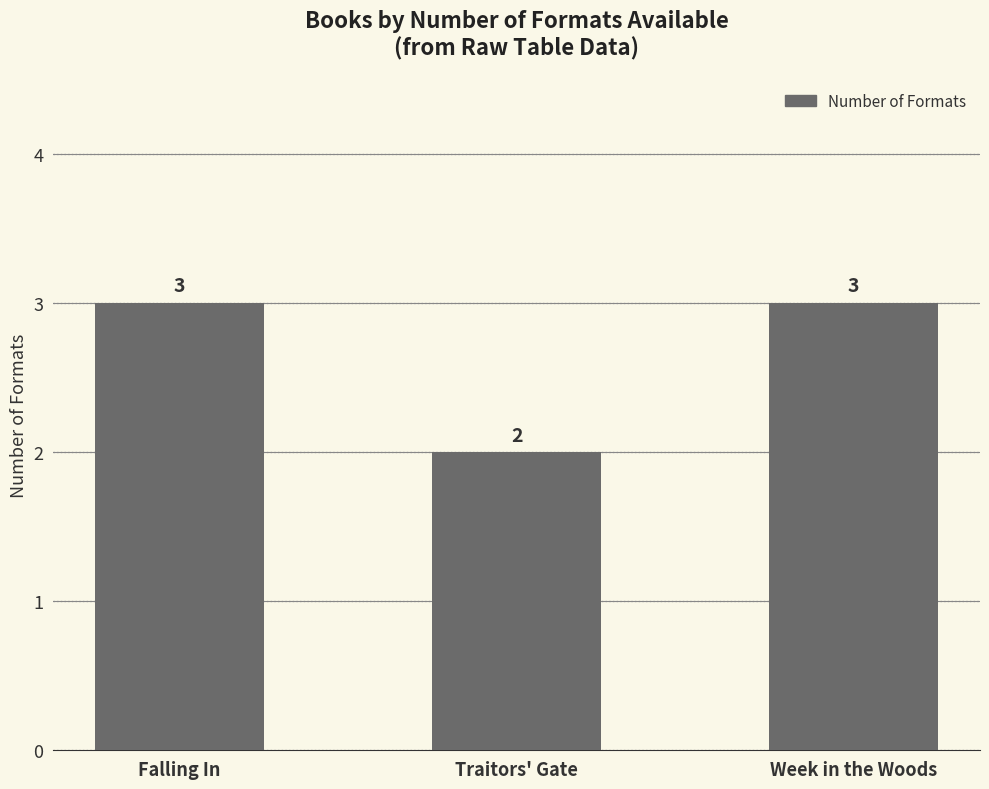

What is the value of the 1st bar from the left?

3